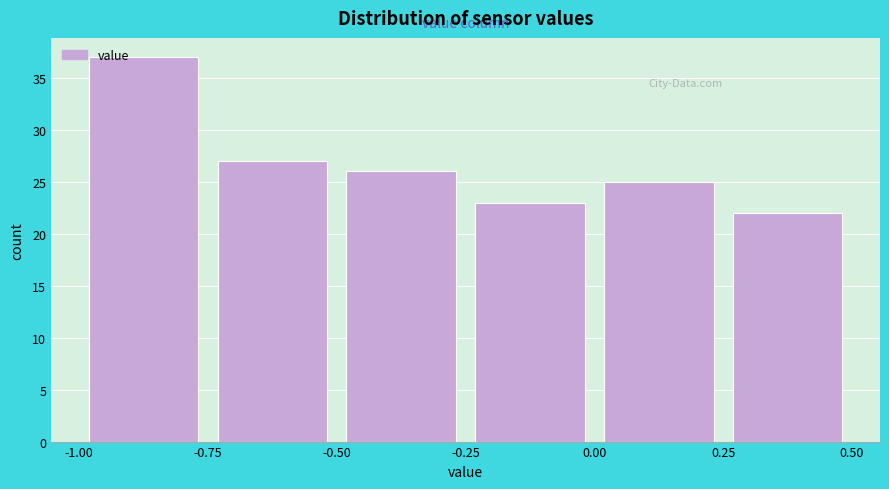

Reading left to right, transcribe this chart: for each bar, give the range it covers on the x-axis and its height. The values are not printed on the chart, so give them approximately, as read against the axis.

-1.00 to -0.75: 37
-0.75 to -0.50: 27
-0.50 to -0.25: 26
-0.25 to 0.00: 23
0.00 to 0.25: 25
0.25 to 0.50: 22